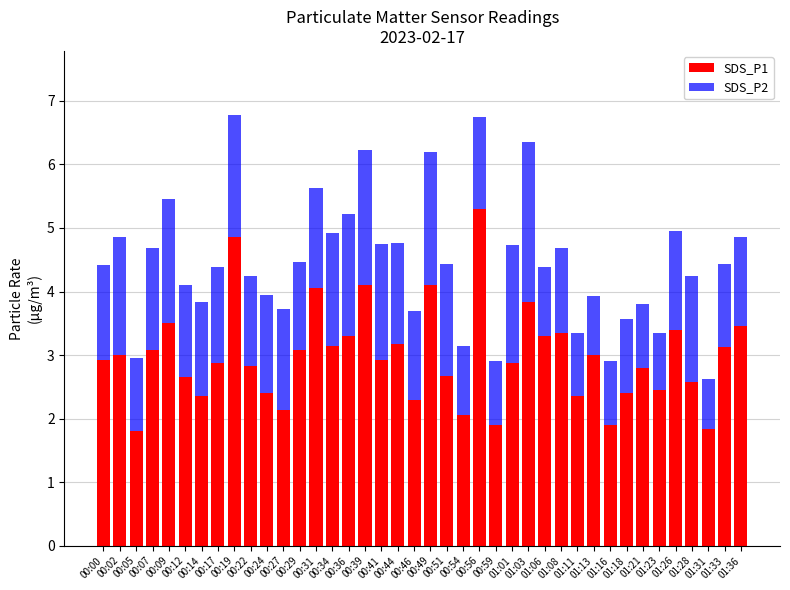

At which label does SDS_P1 first exceed 2?

00:00